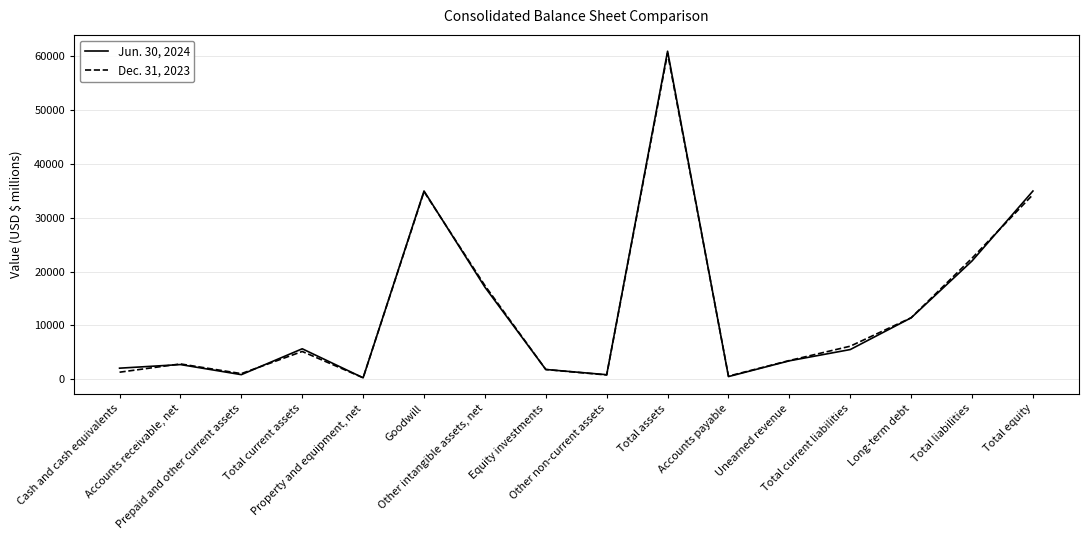

What is the maximum value shown in the chart?

60956